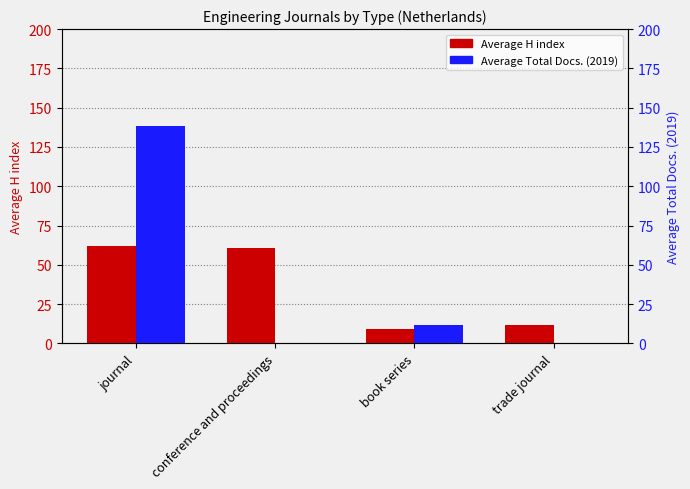

At how many categories does at least one series exceed 84?

1